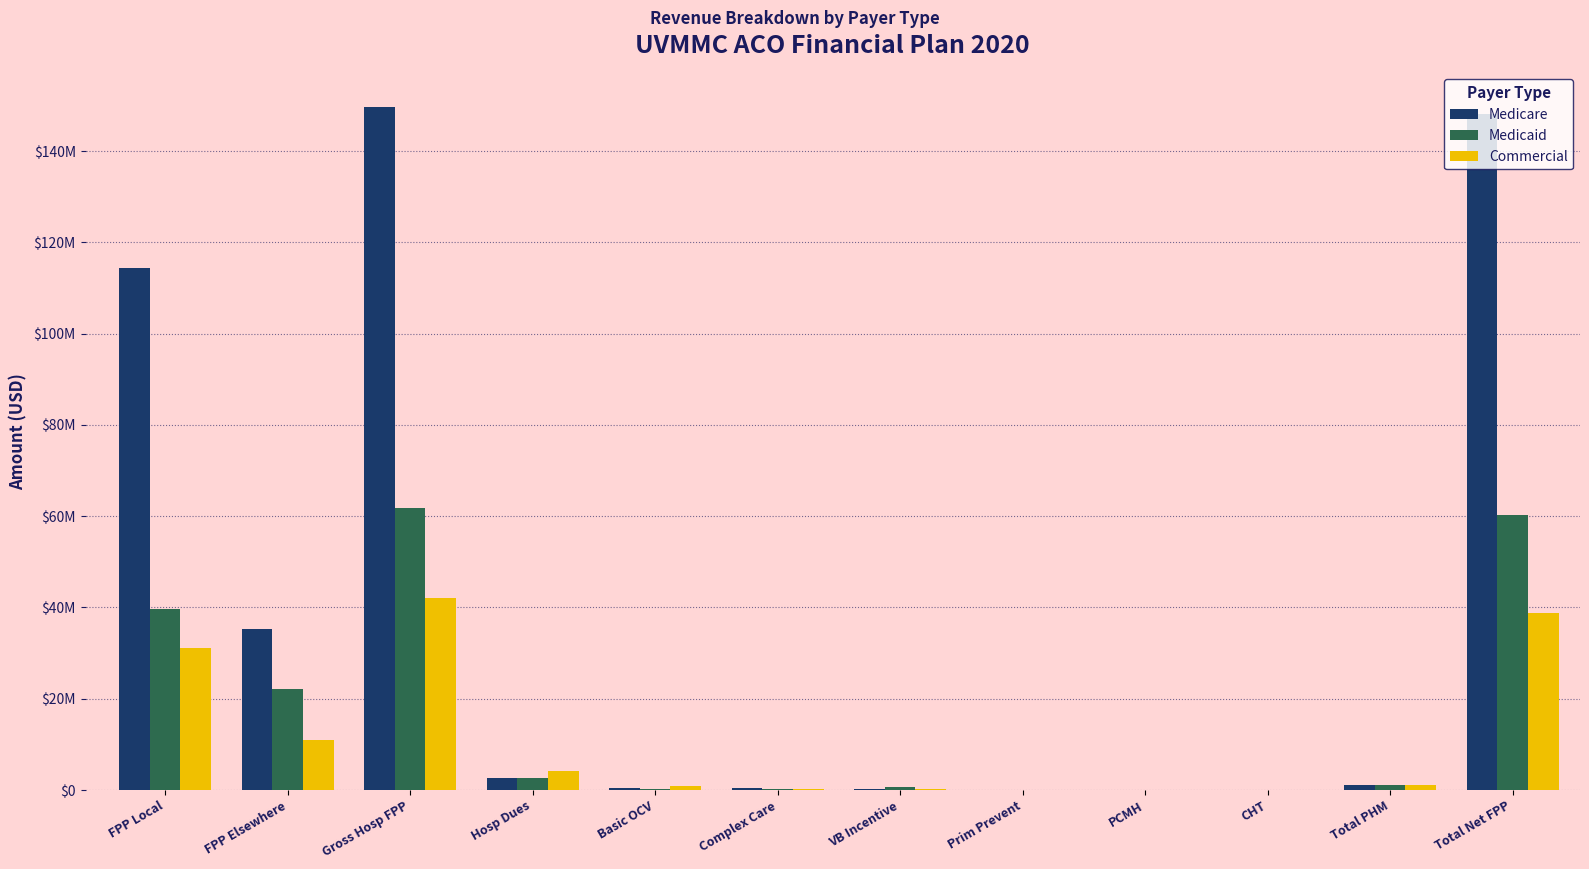

What is the label of the 9th bar from the right?

Hosp Dues